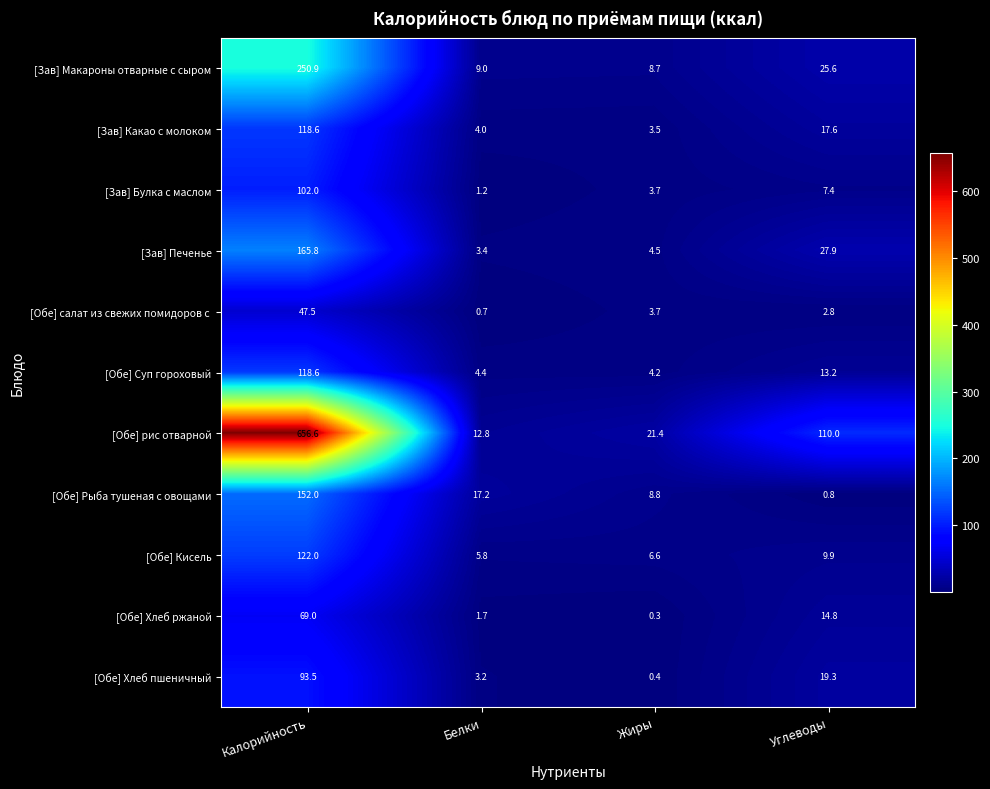

Which series has the widest spread of values?

[Обе] рис отварной